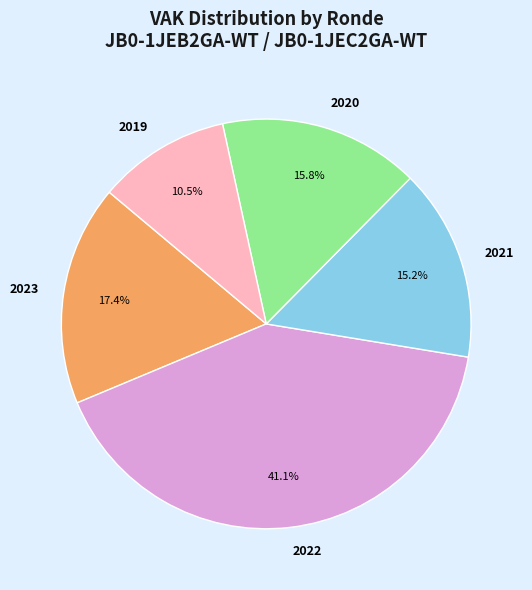

What percentage do 2019 and 2022 together represent?

51.6%